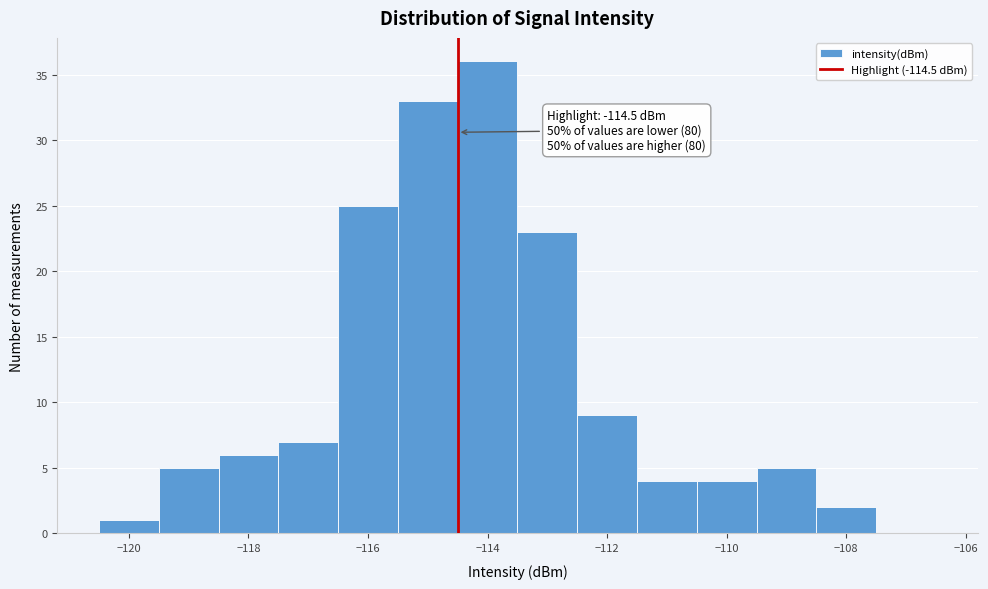

Over which range of the x-axis is the bar tallest?

-114.5 to -113.5